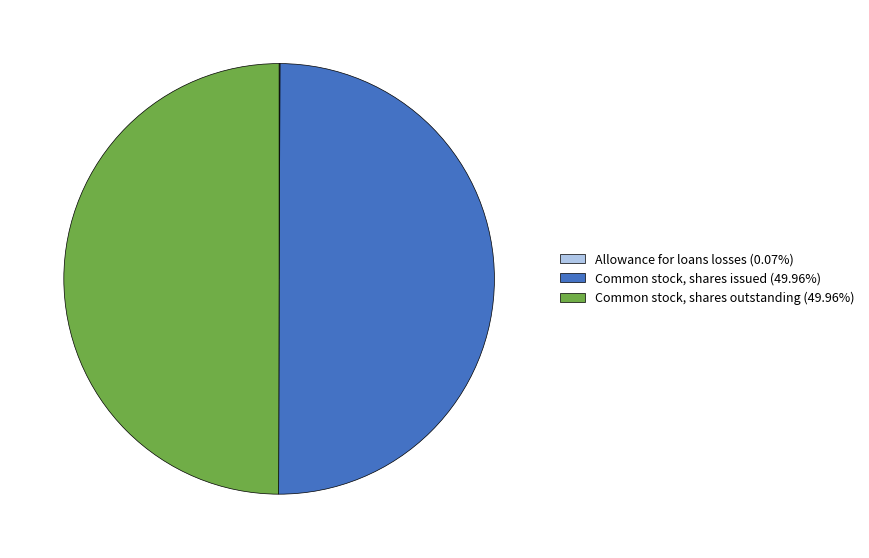

Approximately how many times larger is the value at Common stock, shares outstanding (49.96%) compared to Common stock, shares issued (49.96%)?

1.0